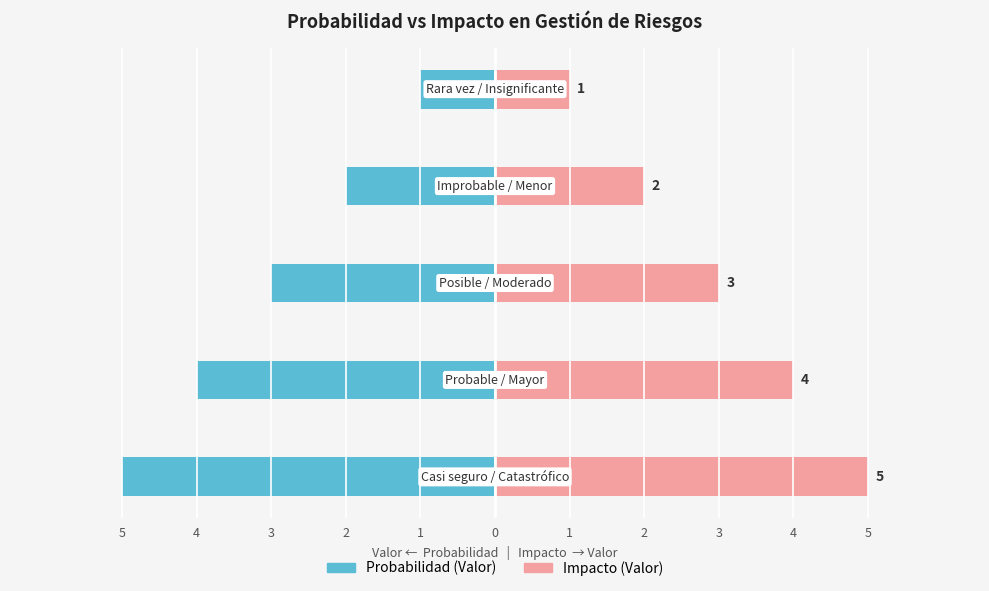

Rank the series at 3 from lowest to highest value.

Probabilidad (Valor), Impacto (Valor)